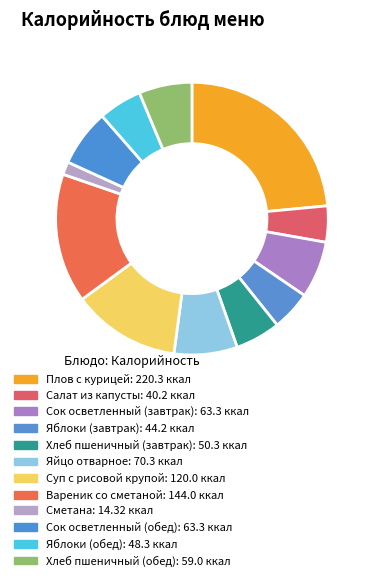

How many slices are in this pie chart?

12